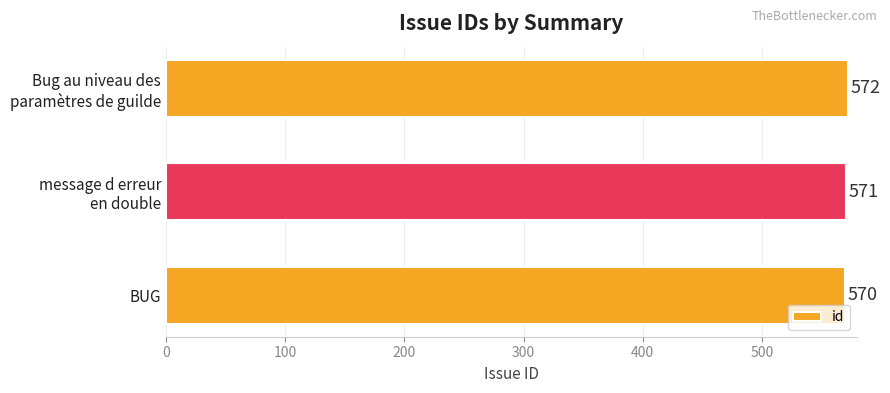

Where is the data nearest to the value 571?

message d erreur
en double